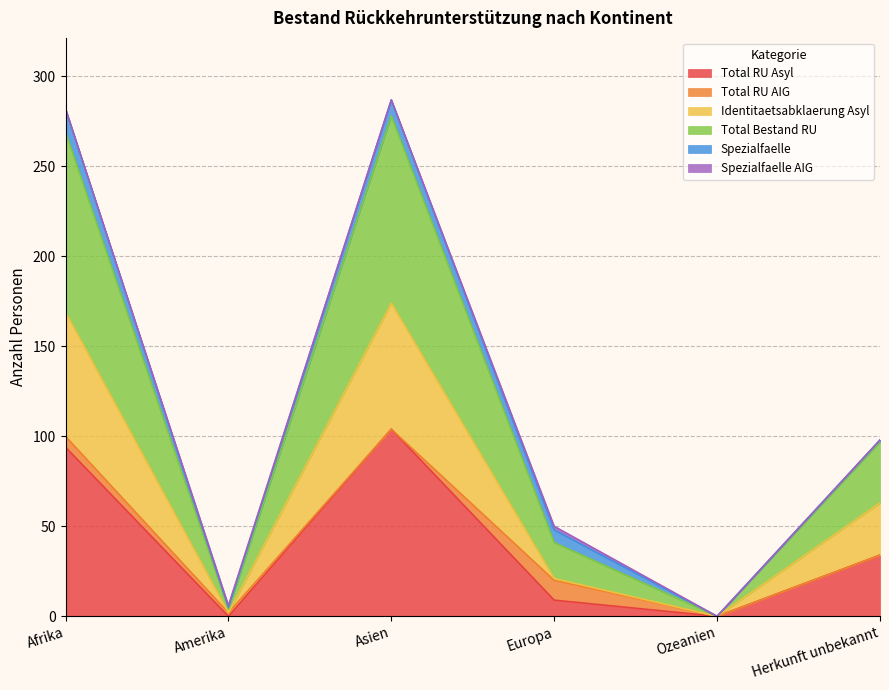

List the labels in order of Total RU Asyl value, smallest first.

Amerika, Ozeanien, Europa, Herkunft unbekannt, Afrika, Asien